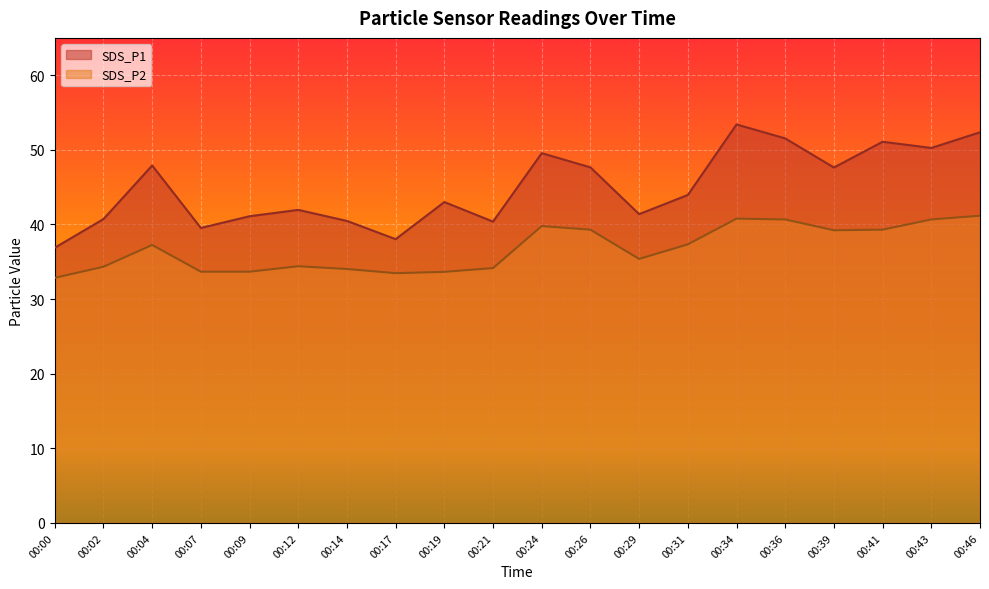

Where is SDS_P1 nearest to the value 45?

00:31